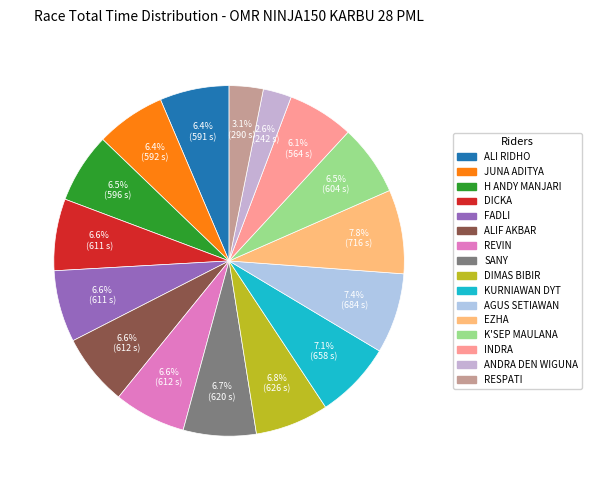

Which has a higher value, EZHA or JUNA ADITYA?

EZHA